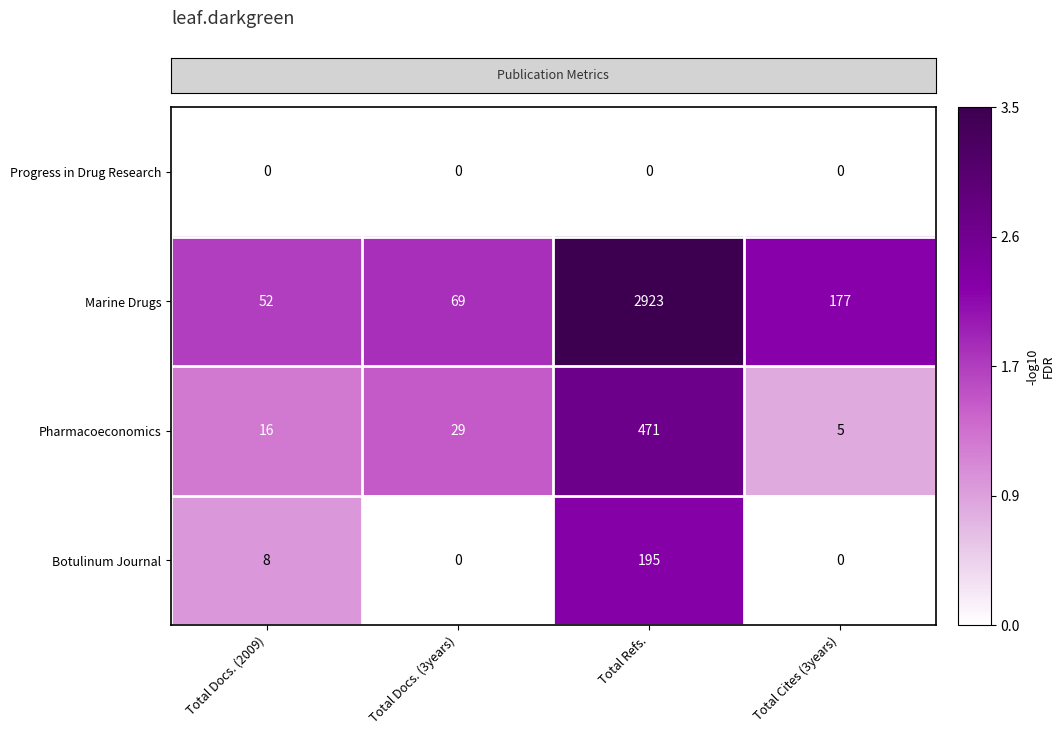

Reading left to right, extract all data points from this chart.

Progress in Drug Research: 0	0	0	0
Marine Drugs: 52	69	2923	177
Pharmacoeconomics: 16	29	471	5
Botulinum Journal: 8	0	195	0